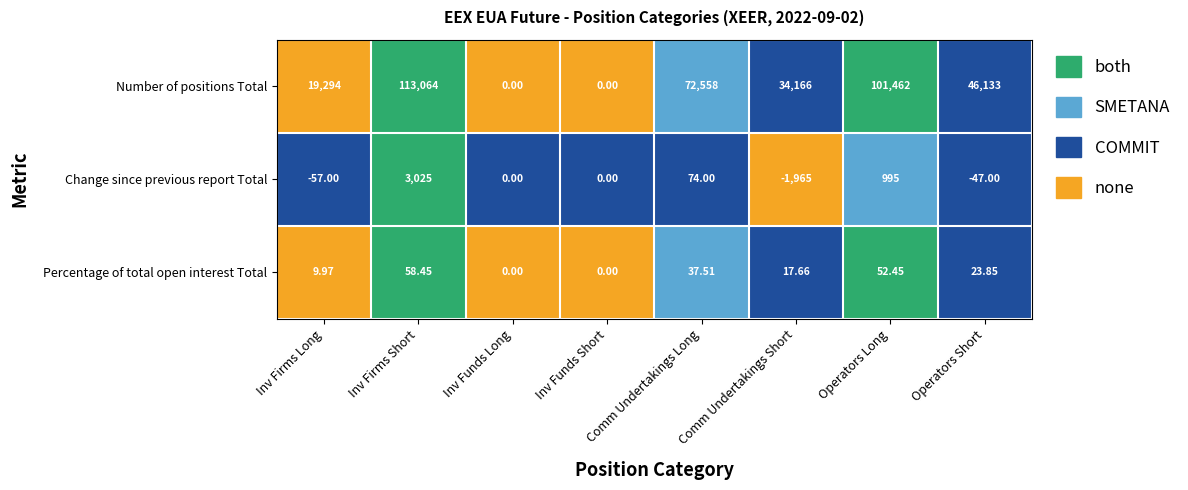

At which label does Percentage of total open interest Total first exceed 23?

Inv Firms Short